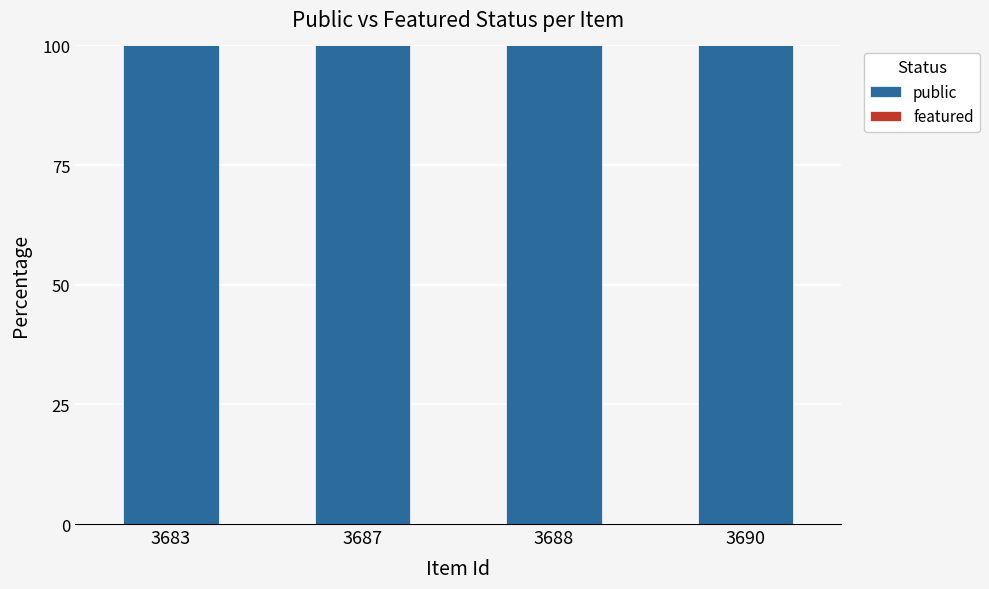

What is the spread (max minus min) of values at 3688?

100